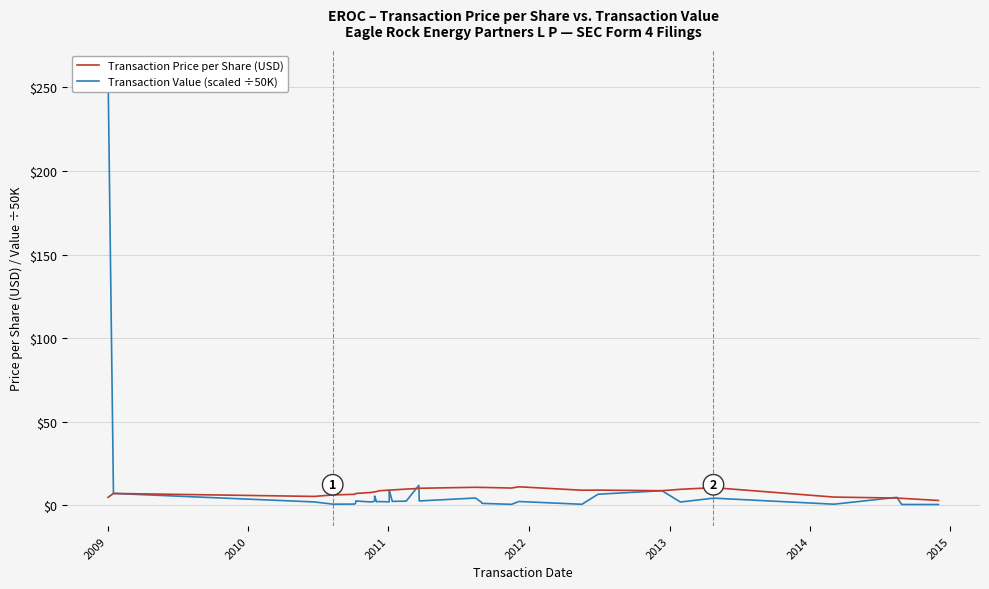

The value of Transaction Price per Share (USD) at 30 is 2.1. True or false?

False